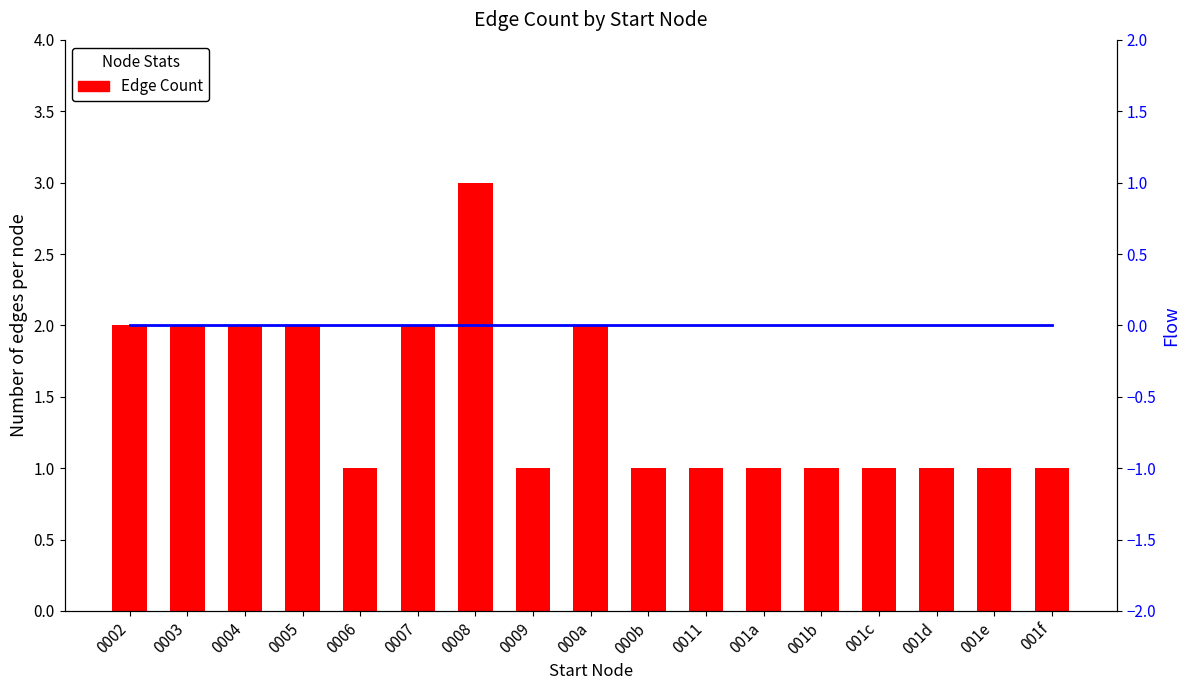

What is the approximate value of Edge Count at 0005?

2